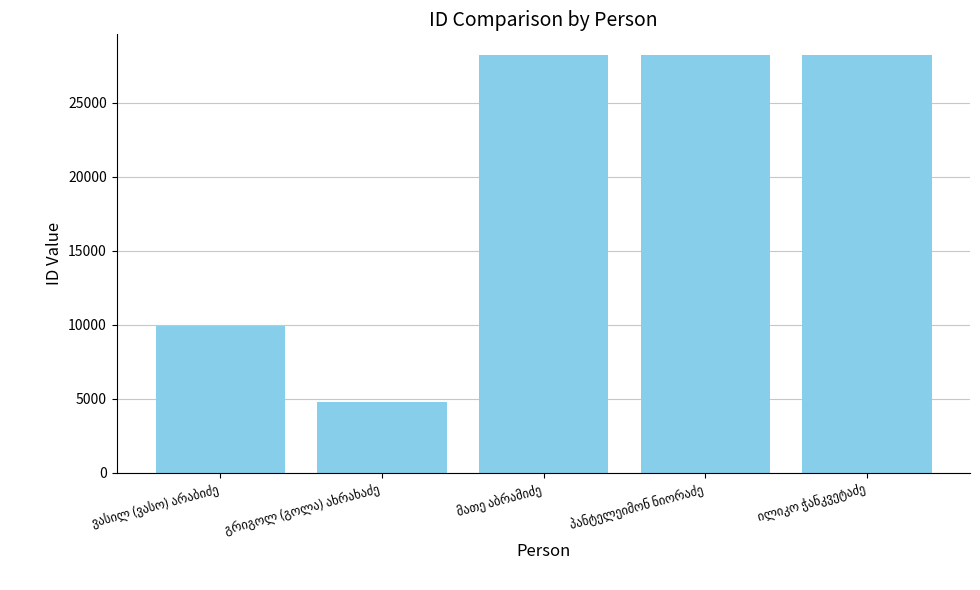

Does the chart contain any negative values?

No